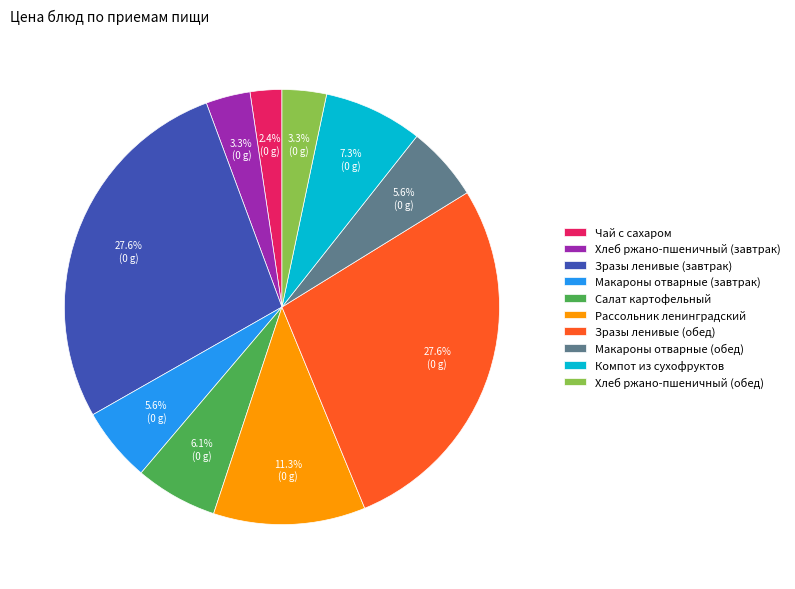

What is the ratio of the value at Макароны отварные (завтрак) to the value at Макароны отварные (обед)?

1.0